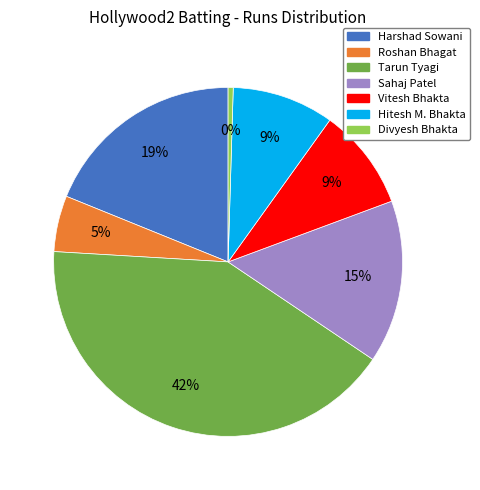

Is there any slice that represents more than half of the pie?

No